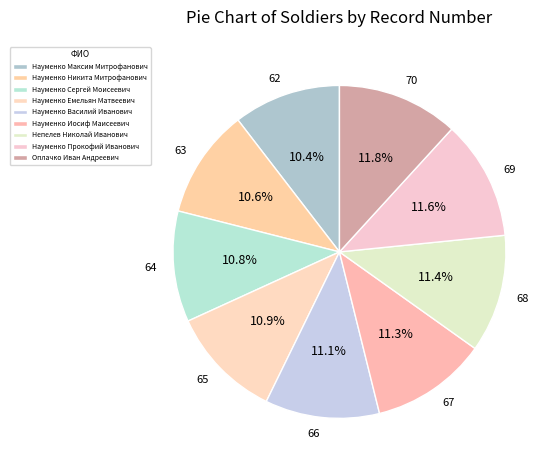

Count the number of slices in the pie.

9